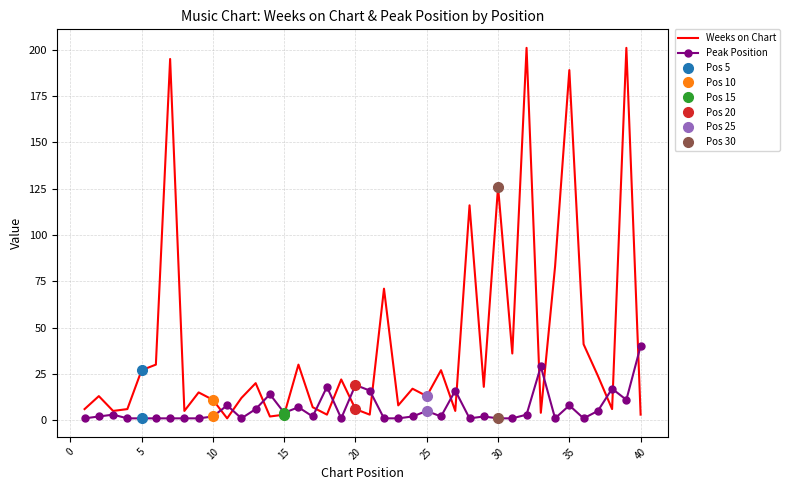

True or false: Weeks on Chart has a value of 189 at 35.

True